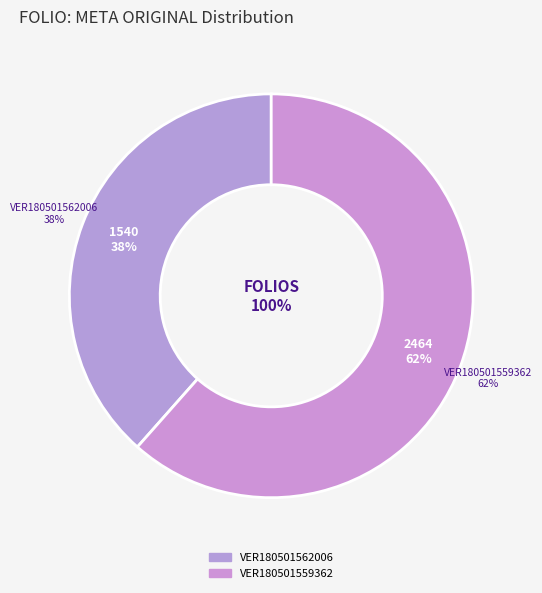

What is the largest slice in the pie chart?

VER180501559362